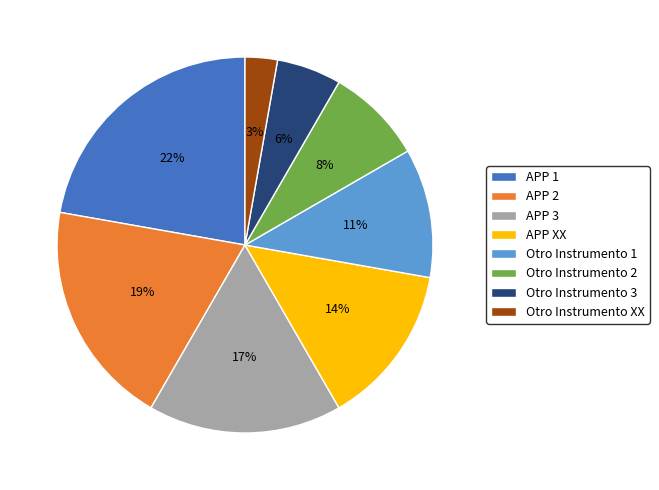

To the nearest percent, what is the average slice percentage?

12%